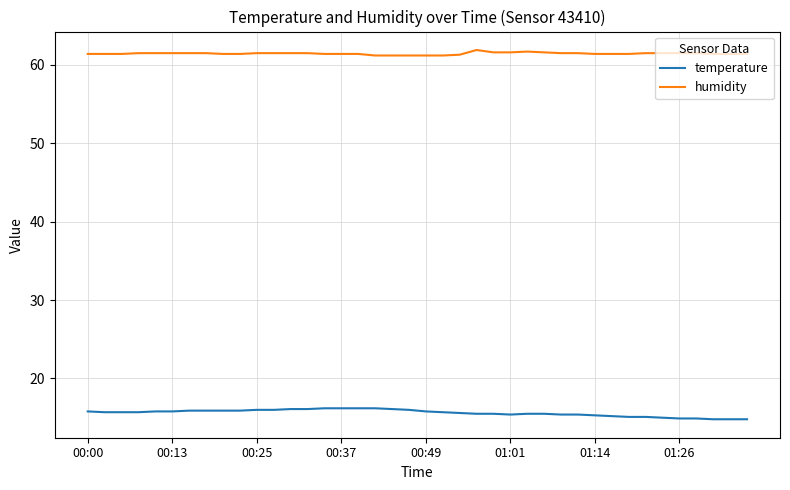

Which series has the largest total across all categories?

humidity